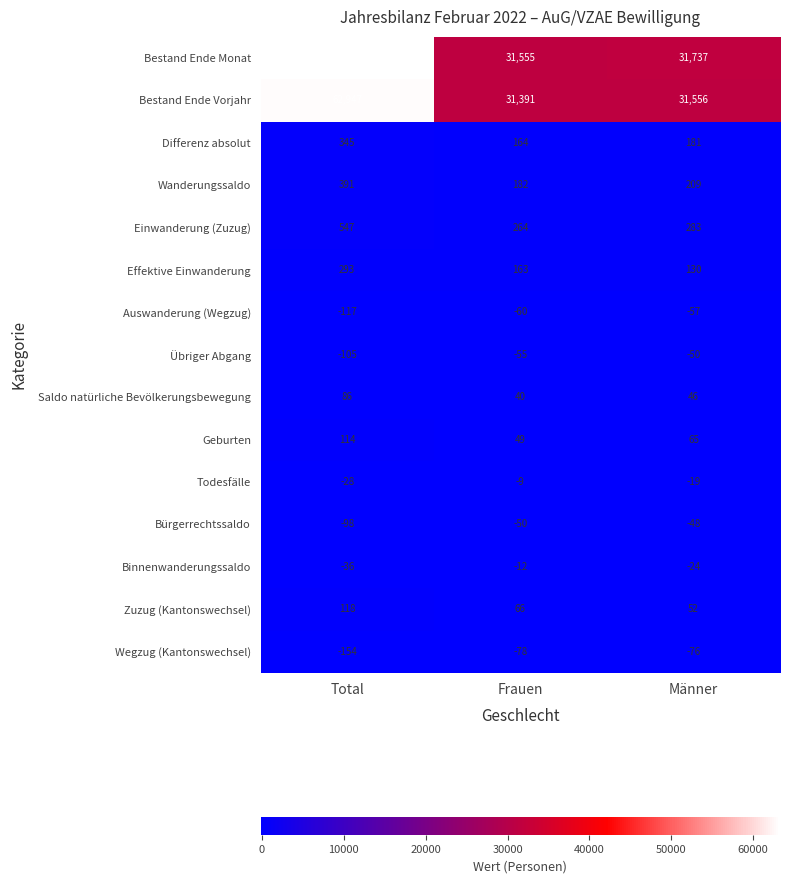

What is the spread (max minus min) of values at Total?

63446